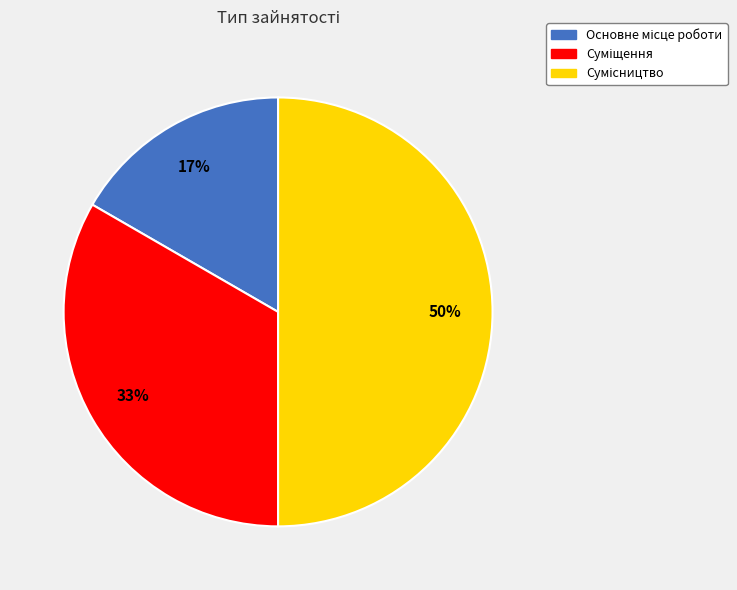

To the nearest percent, what is the difference between the largest and smallest slice percentages?

33%